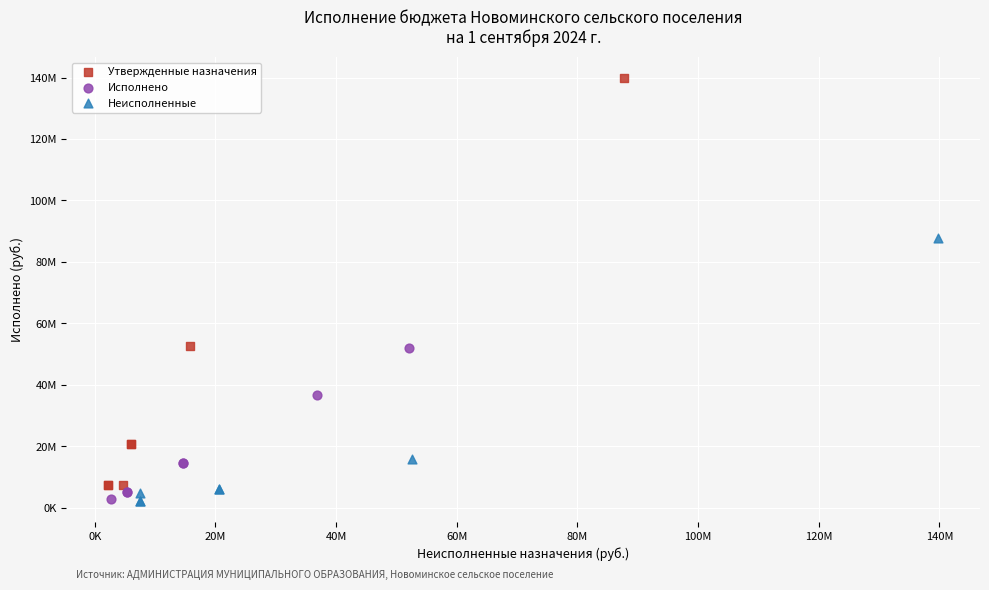

Which series has the largest Y range (max minus min)?

Утвержденные назначения